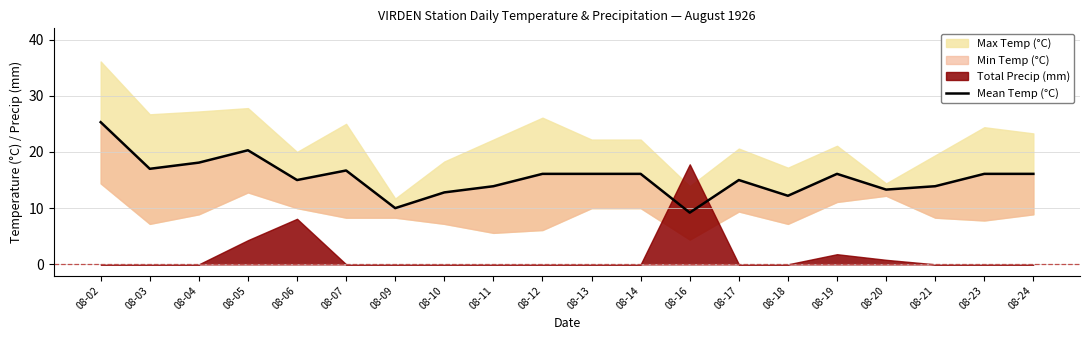

True or false: the data shows 6.8 at 08-04.

False